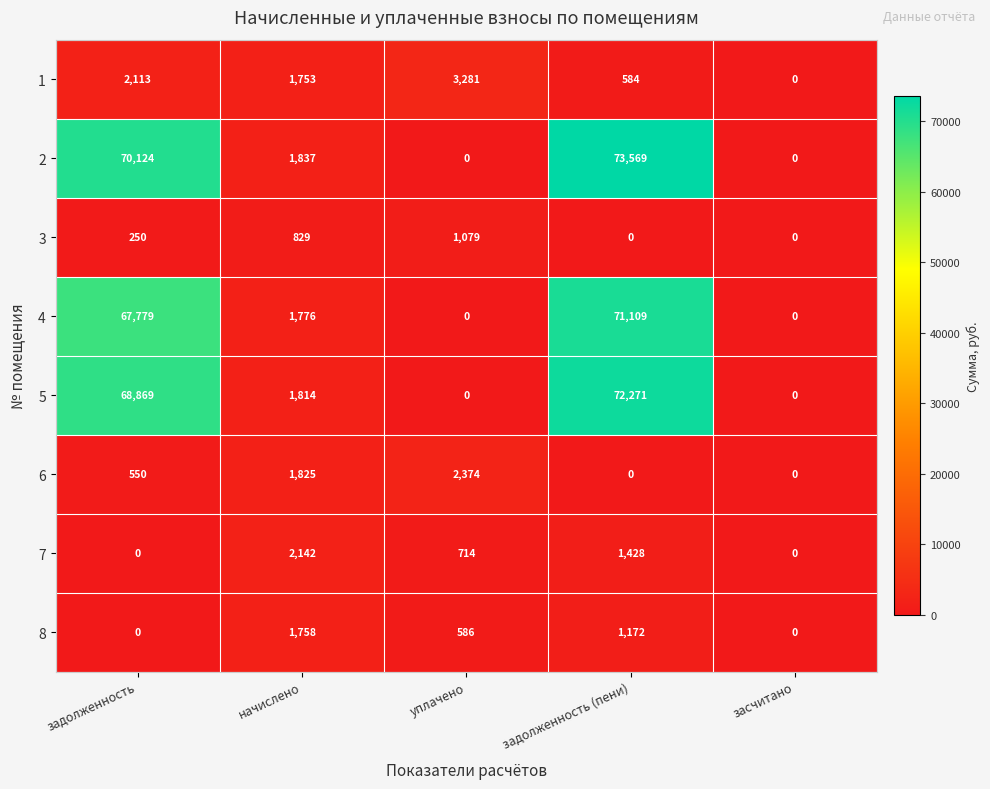

At which label does 2 first exceed 1837?

задолженность